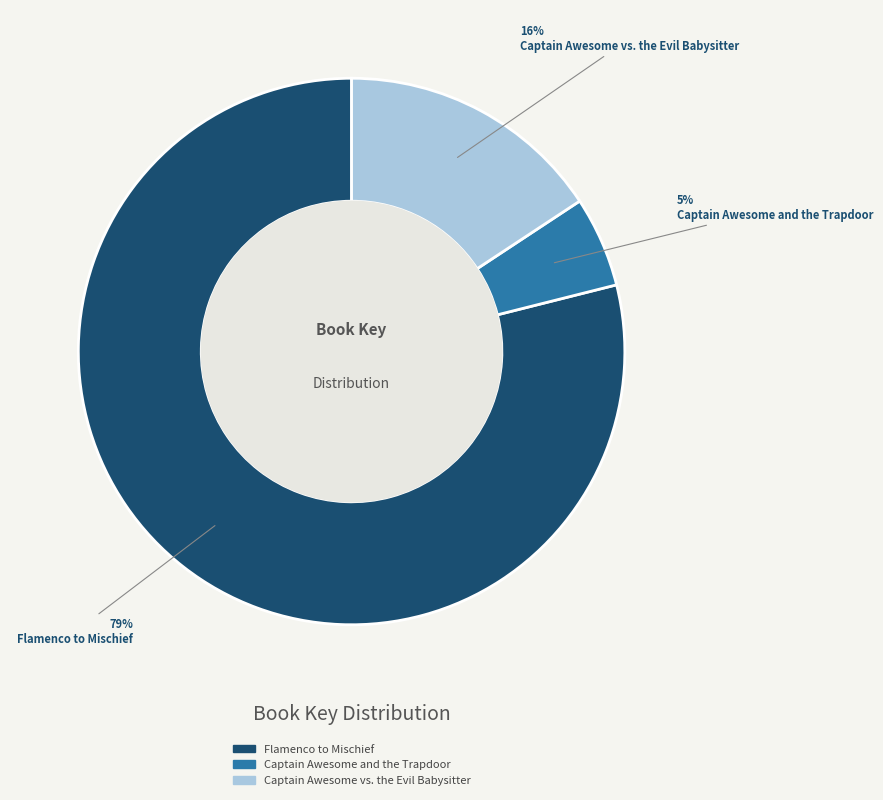

Does Flamenco to Mischief represent more than half of the total?

Yes